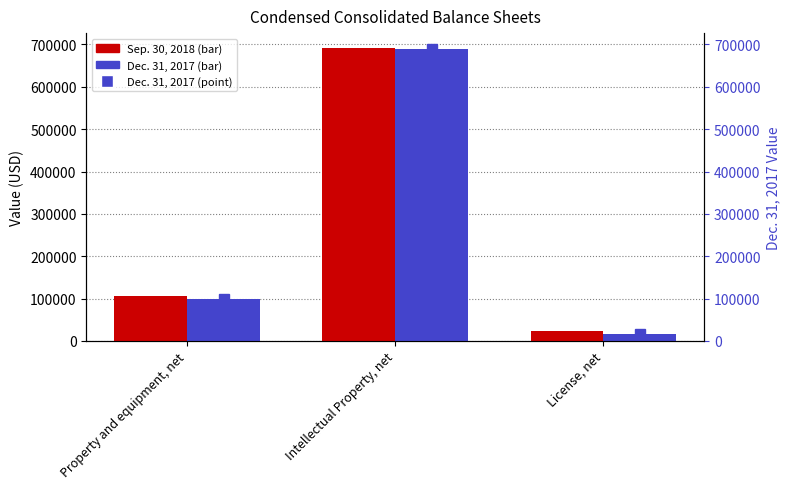

At which category is the sum across all series the highest?

Intellectual Property, net